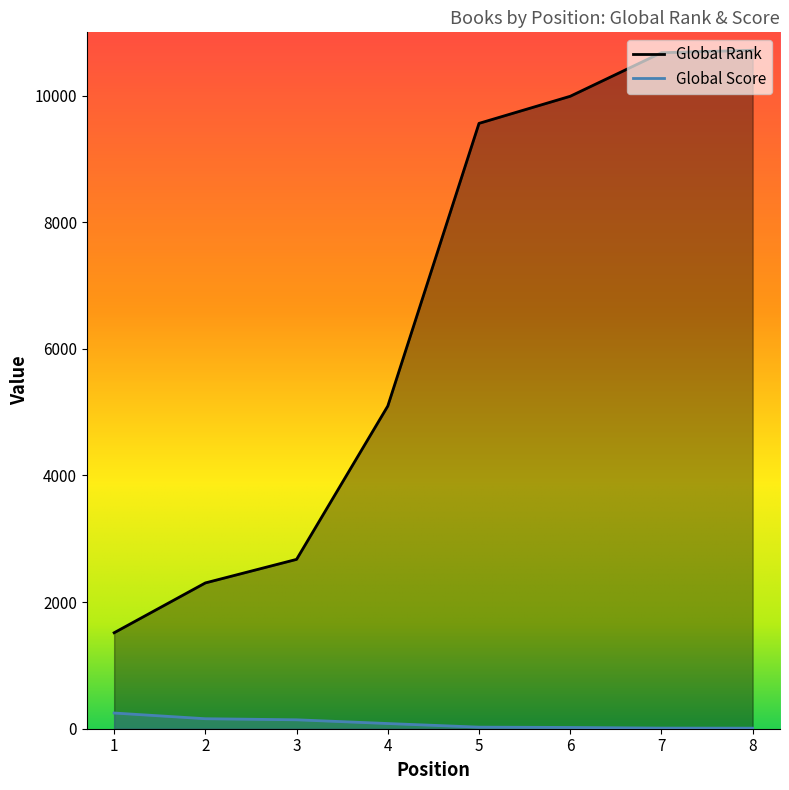

How many data points in Global Rank are less than 9562?

4